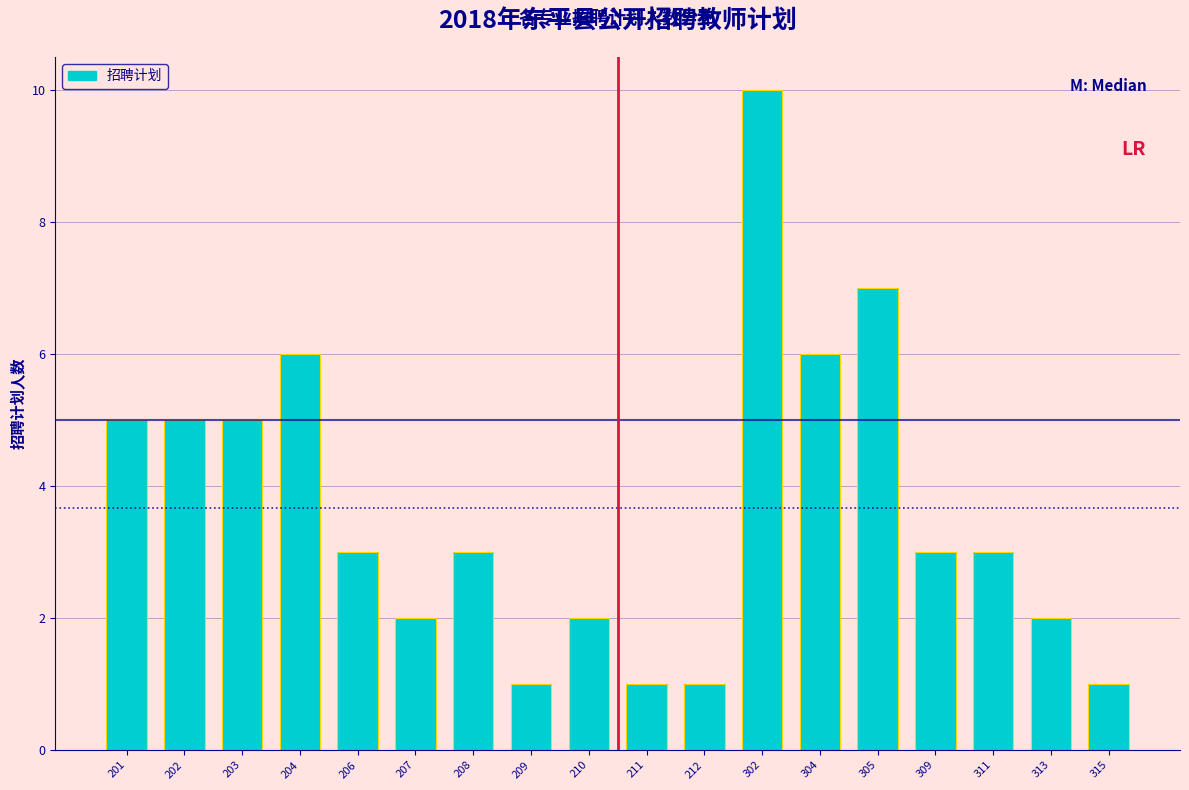

Reading left to right, list all the values displayed in this chart.

5	5	5	6	3	2	3	1	2	1	1	10	6	7	3	3	2	1